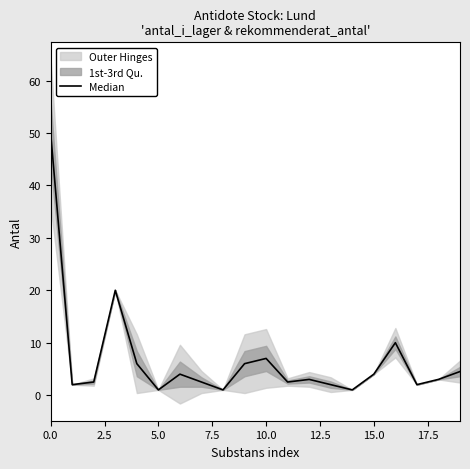

Reading left to right, list all the values displayed in this chart.

50.0	2.0	2.5	20.0	6.0	1.0	4.0	2.5	1.0	6.0	7.0	2.5	3.0	2.0	1.0	4.0	10.0	2.0	3.0	4.5